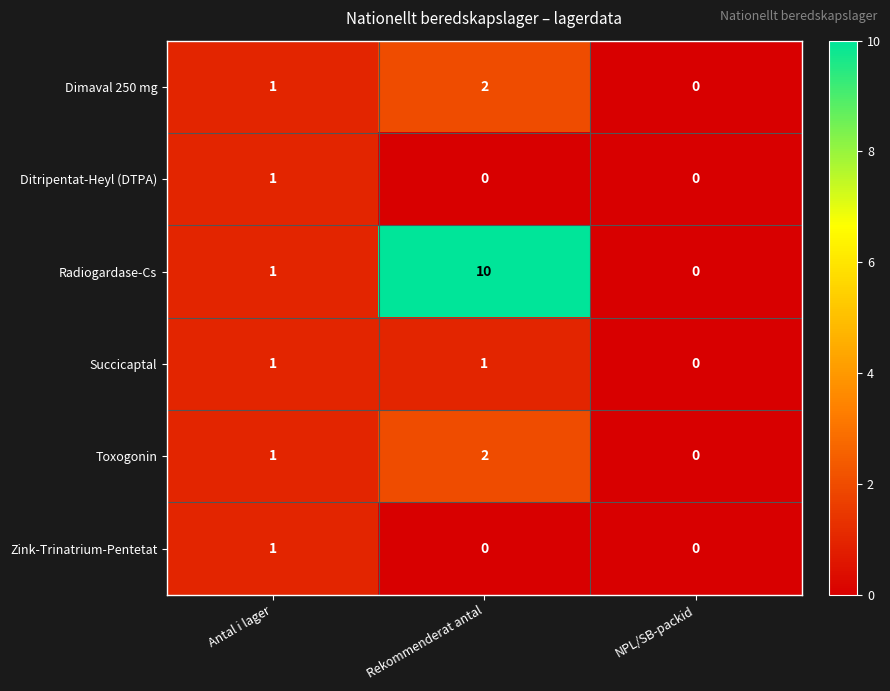

List the labels in order of Radiogardase-Cs value, largest first.

Rekommenderat antal, Antal i lager, NPL/SB-packid